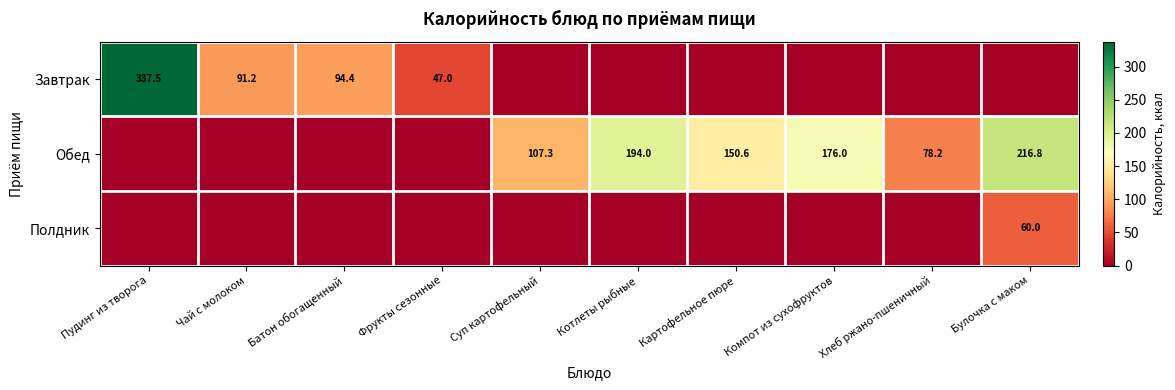

The Обед series shows 180.6 at Суп картофельный. True or false?

False